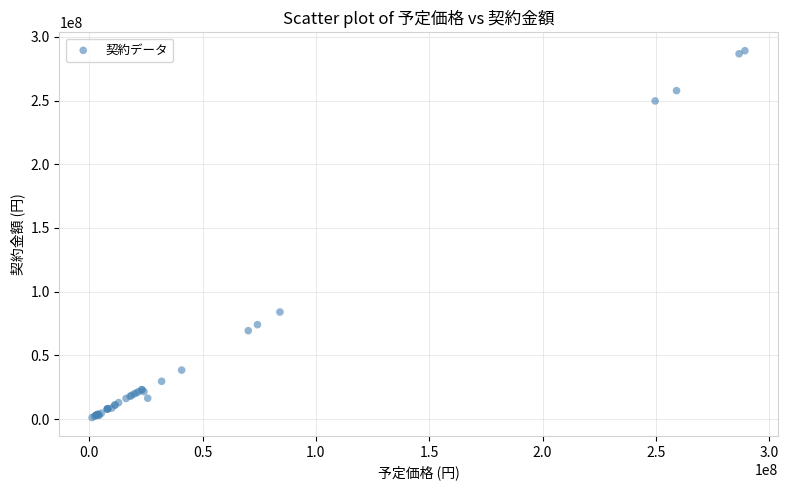

What Y value in the scatter plot is closest to 145162115?

84040000